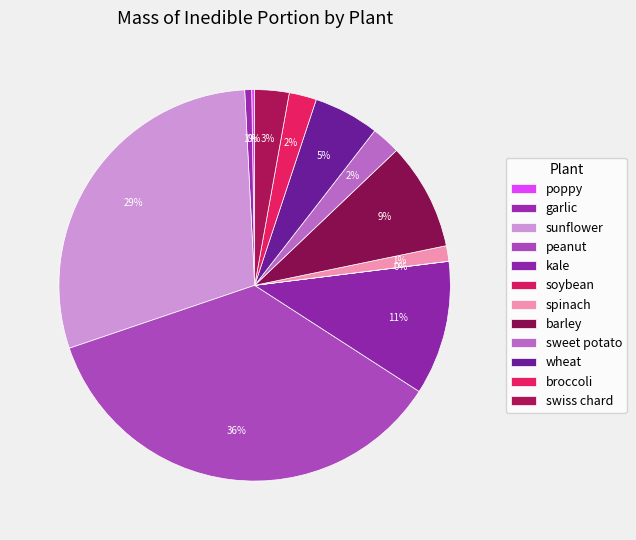

True or false: wheat accounts for 1% of the total.

False